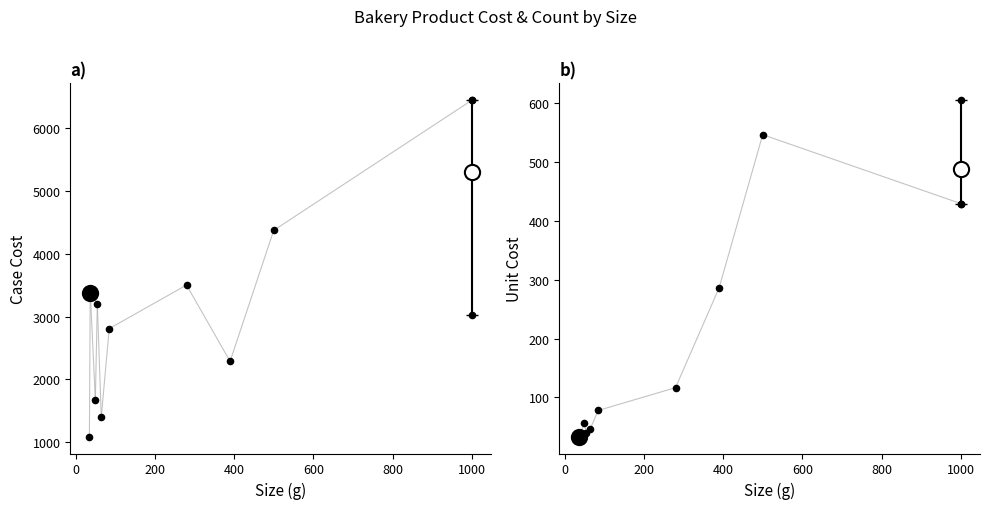

Which series has the largest Y range (max minus min)?

CASE COST